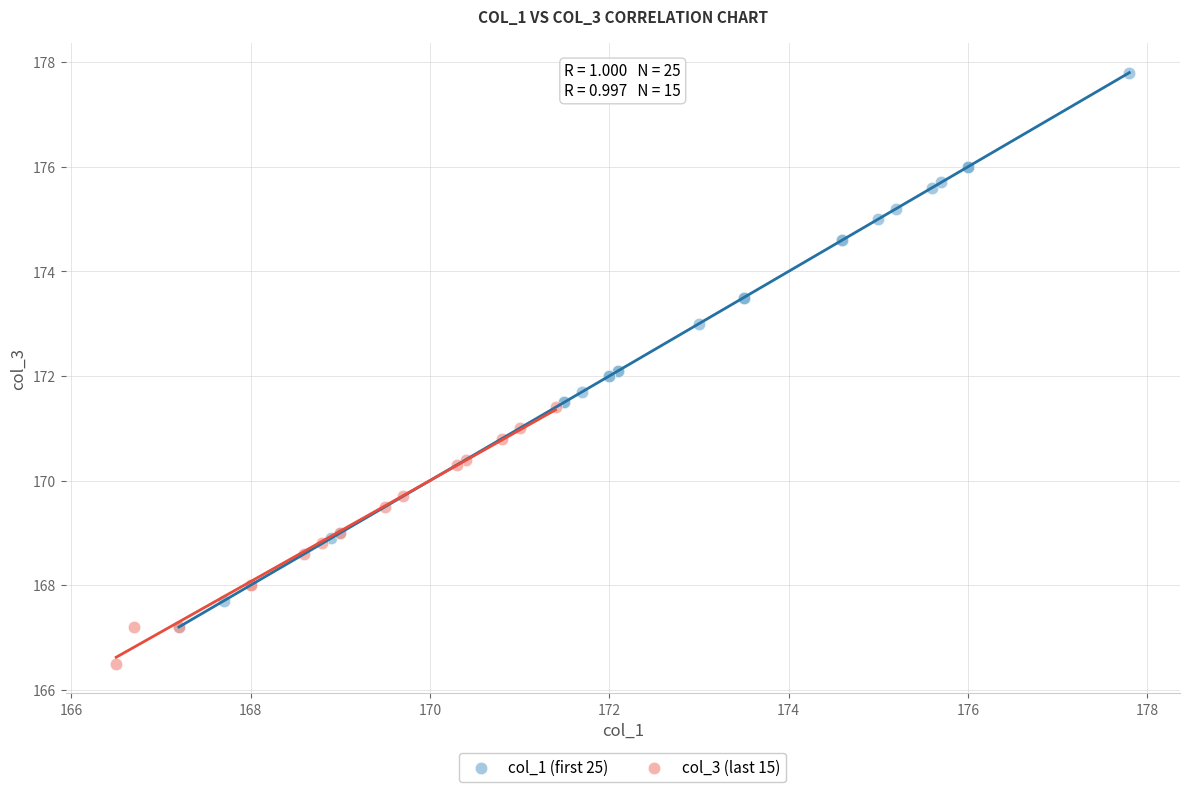

Which series contains the lowest Y value?

col_3 (last 15)